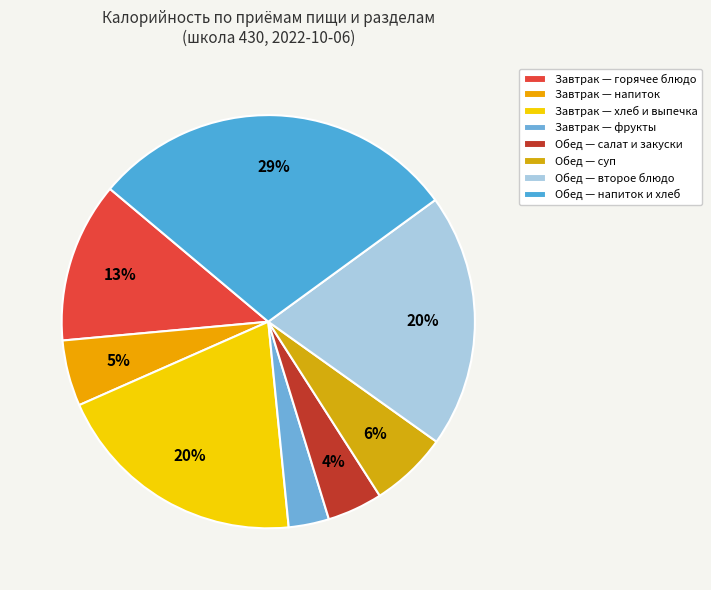

Count the number of slices in the pie.

8